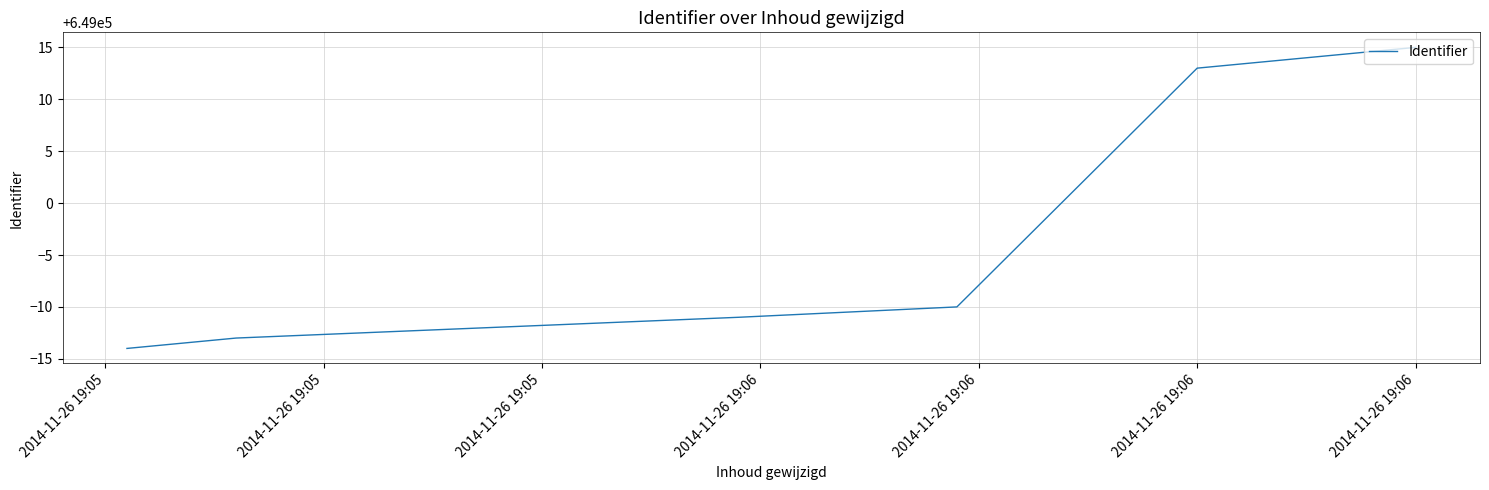

What is the greatest value displayed?

649015